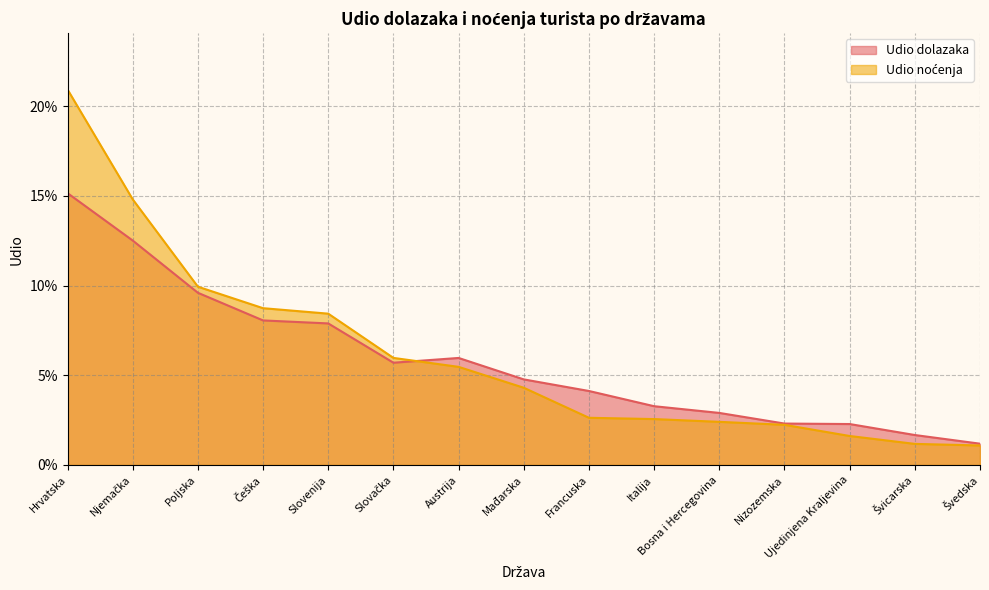

Which series ends up on top after the final intersection of Udio dolazaka and Udio noćenja?

Udio dolazaka